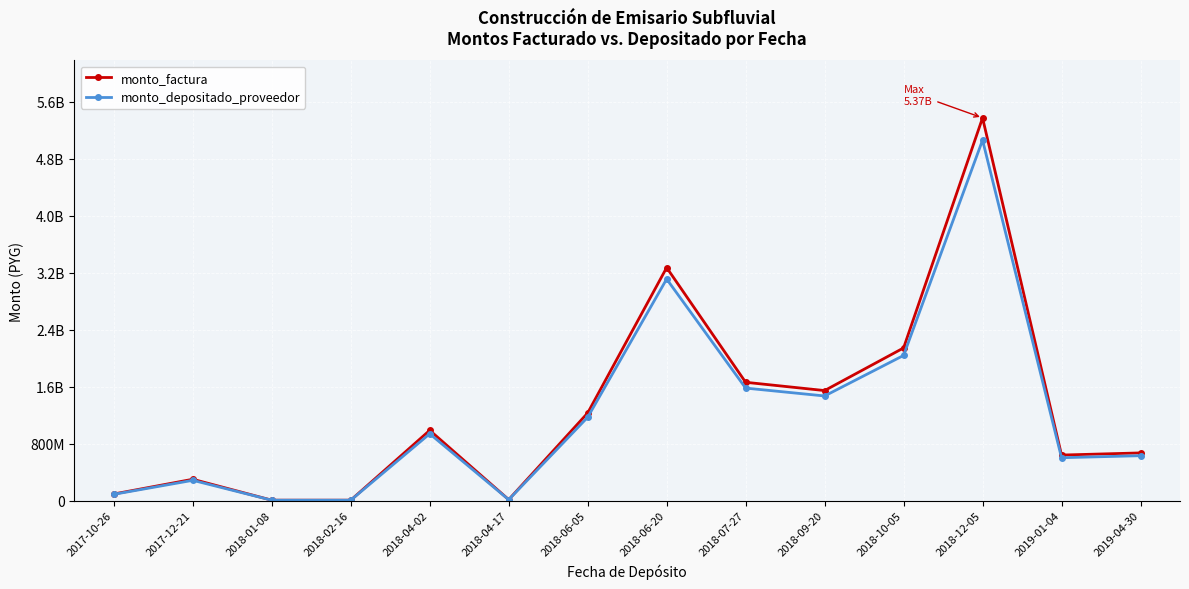

The monto_depositado_proveedor series shows 10283997 at 2018-01-08. True or false?

False